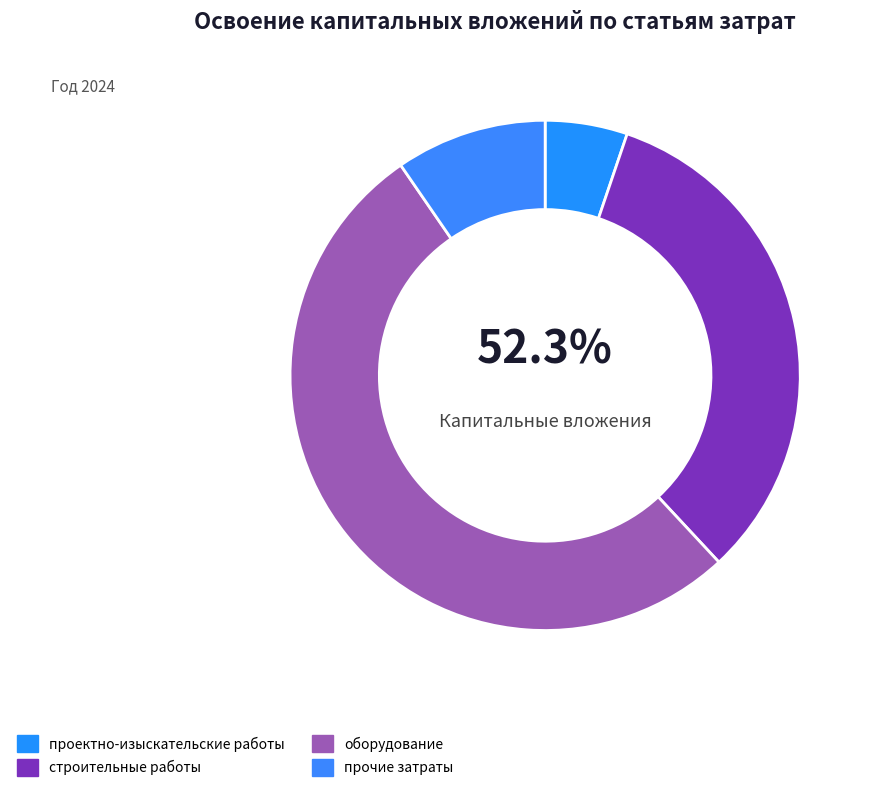

What is the majority slice?

оборудование